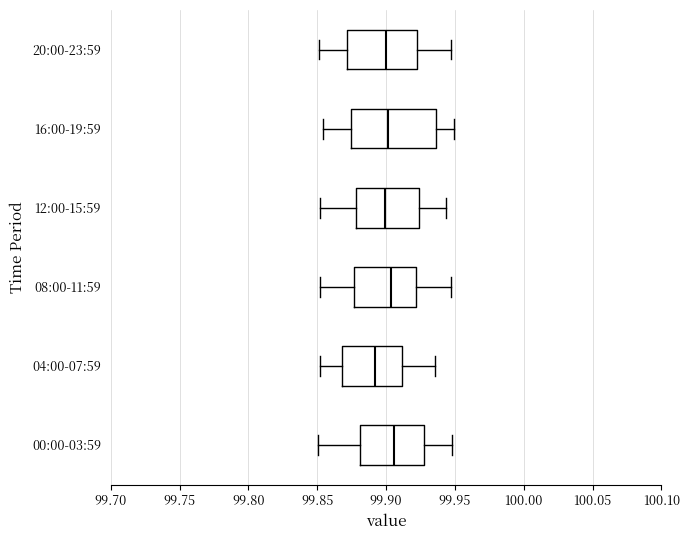

Which box is the widest, from its left edge to its right edge?

16:00-19:59